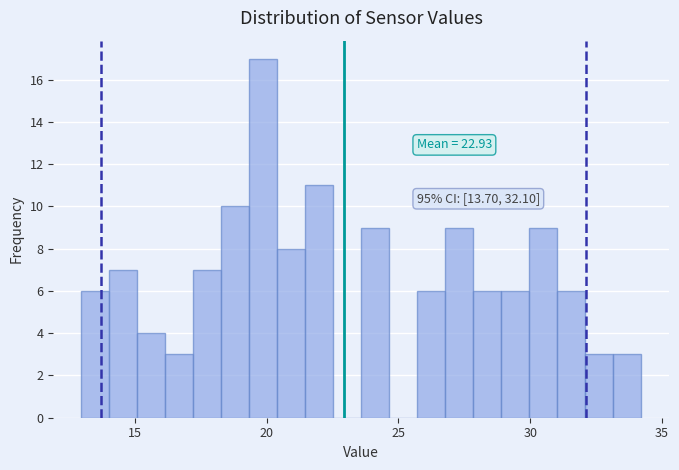

Around what value on the x-axis is the tallest bar? Give the approximate position of its centre, as read against the axis.

20.0